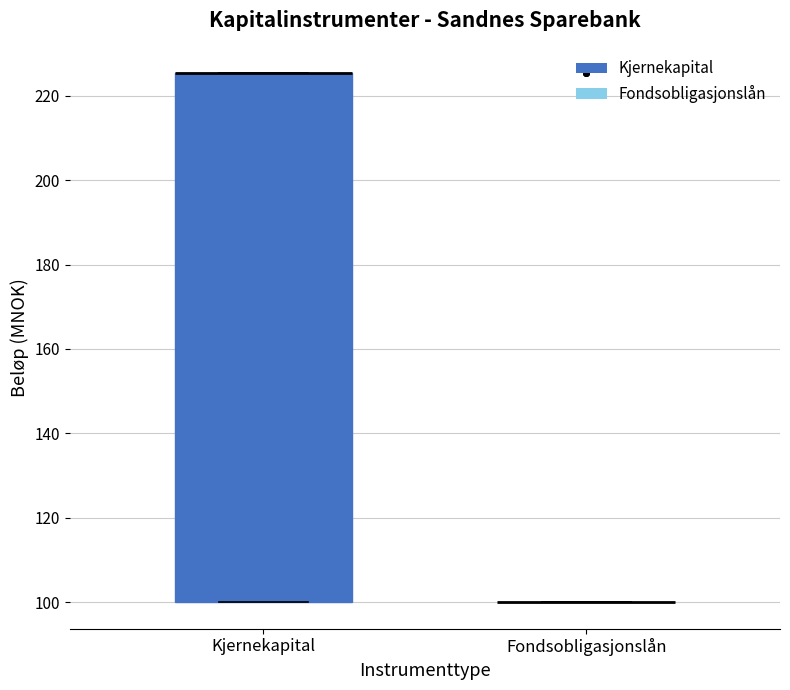

Comparing the boxes themselves (not the whiskers), which one is the tallest?

Kjernekapital